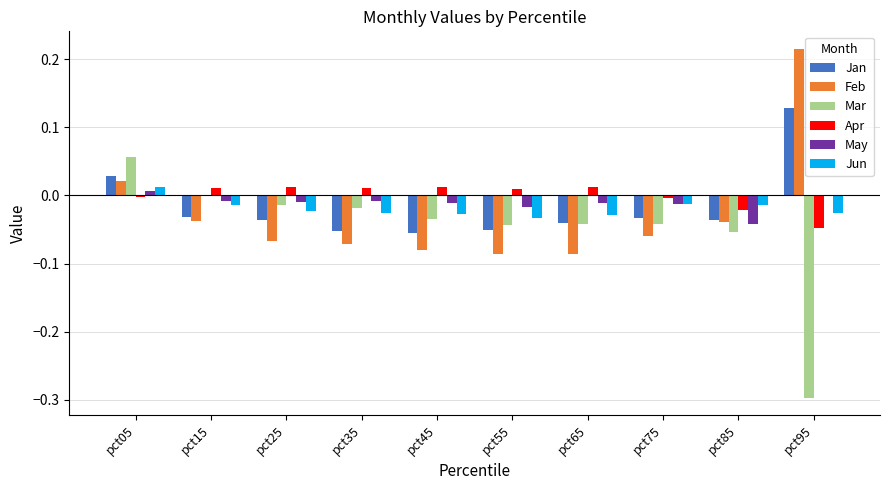

Does the chart contain stacked bars?

No